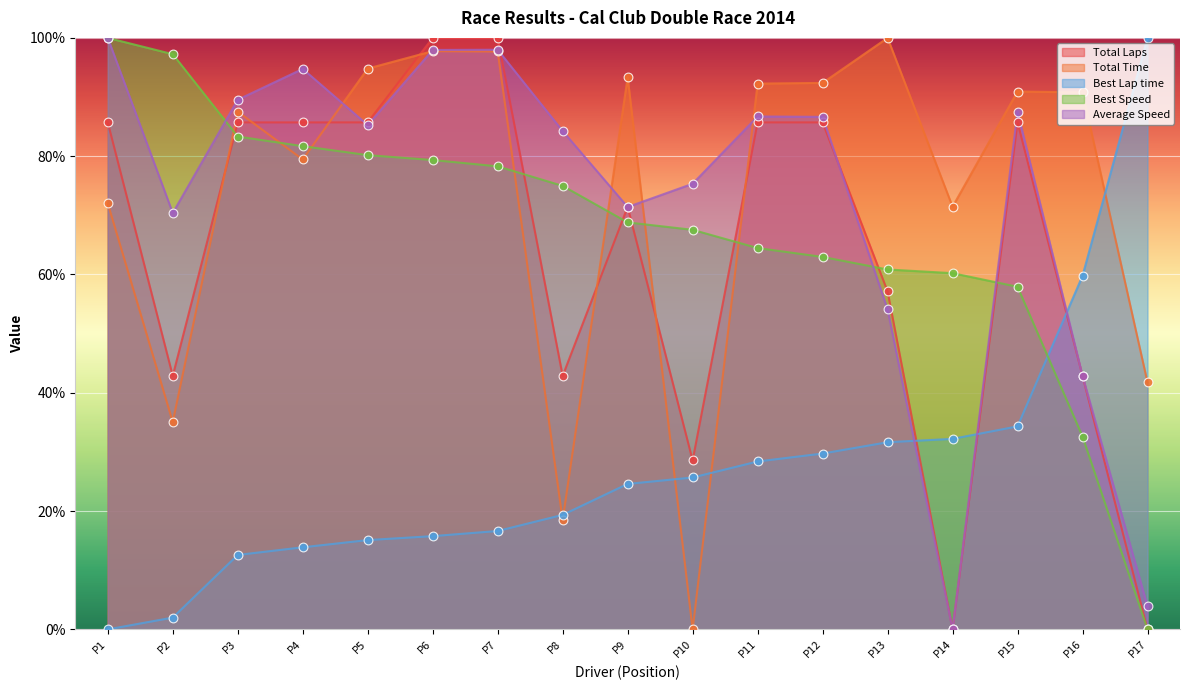

Which series reaches the minimum Y coordinate?

Total Laps